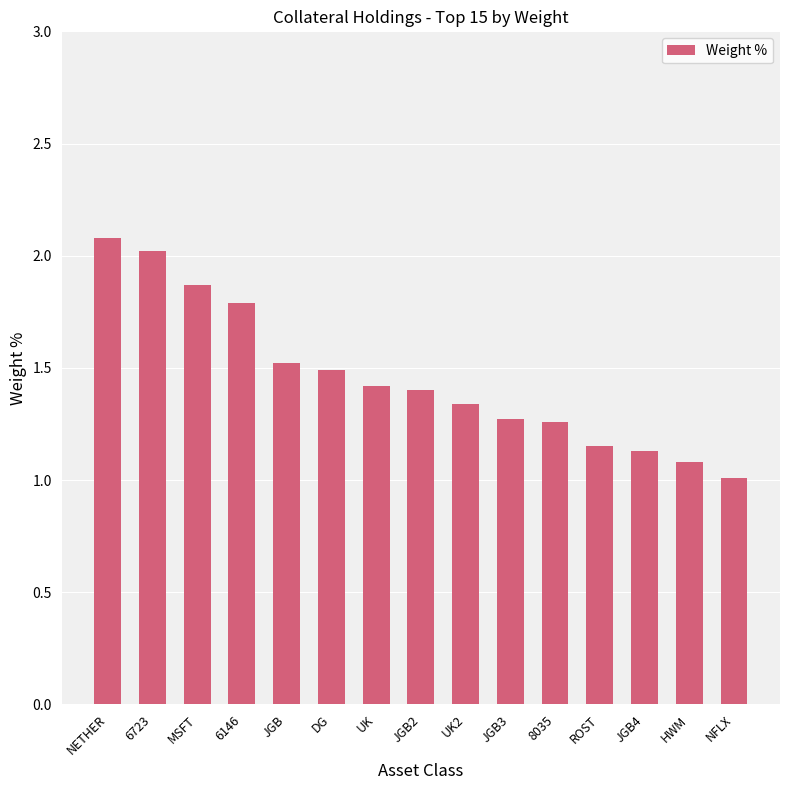

What is the difference between the values at UK and DG?

0.1